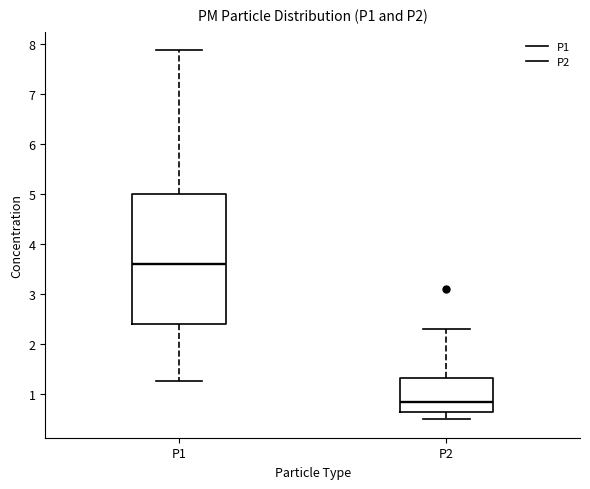

Reading left to right, read every box against the y-axis: the position of its median line, the range the box covers, and the ends of its whiskers. The values are not printed on the chart, so give them approximately, as read against the axis.

P1: median 3.6, box 2.4 to 5.0, whiskers 1.3 to 7.9
P2: median 0.8, box 0.6 to 1.3, whiskers 0.5 to 2.3